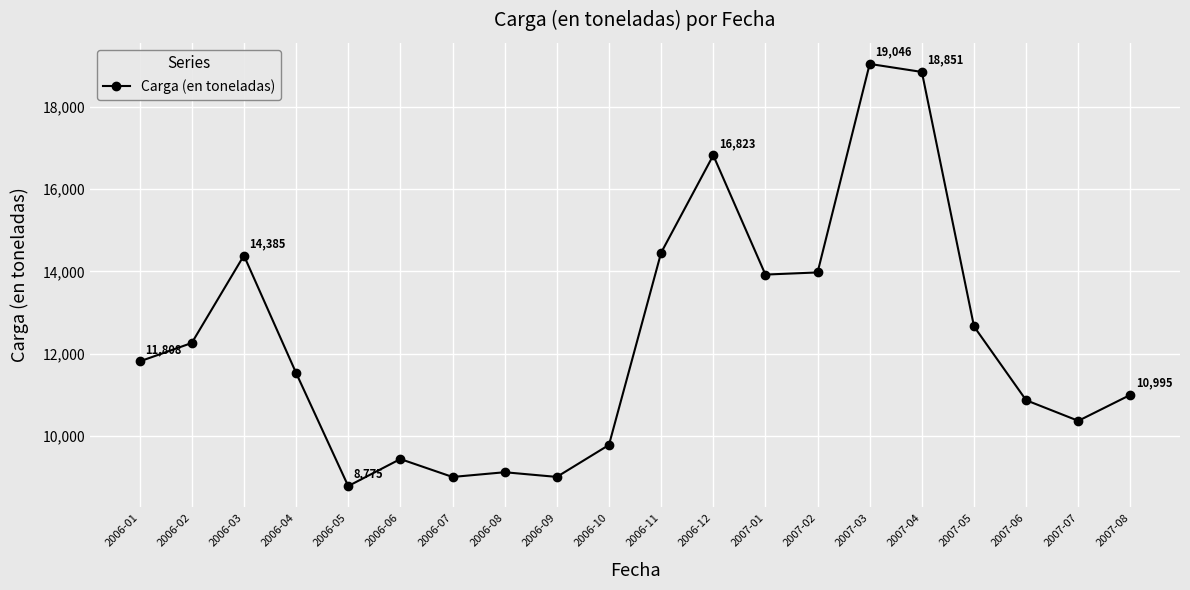

At which category does the chart reach its minimum across all series?

2006-05